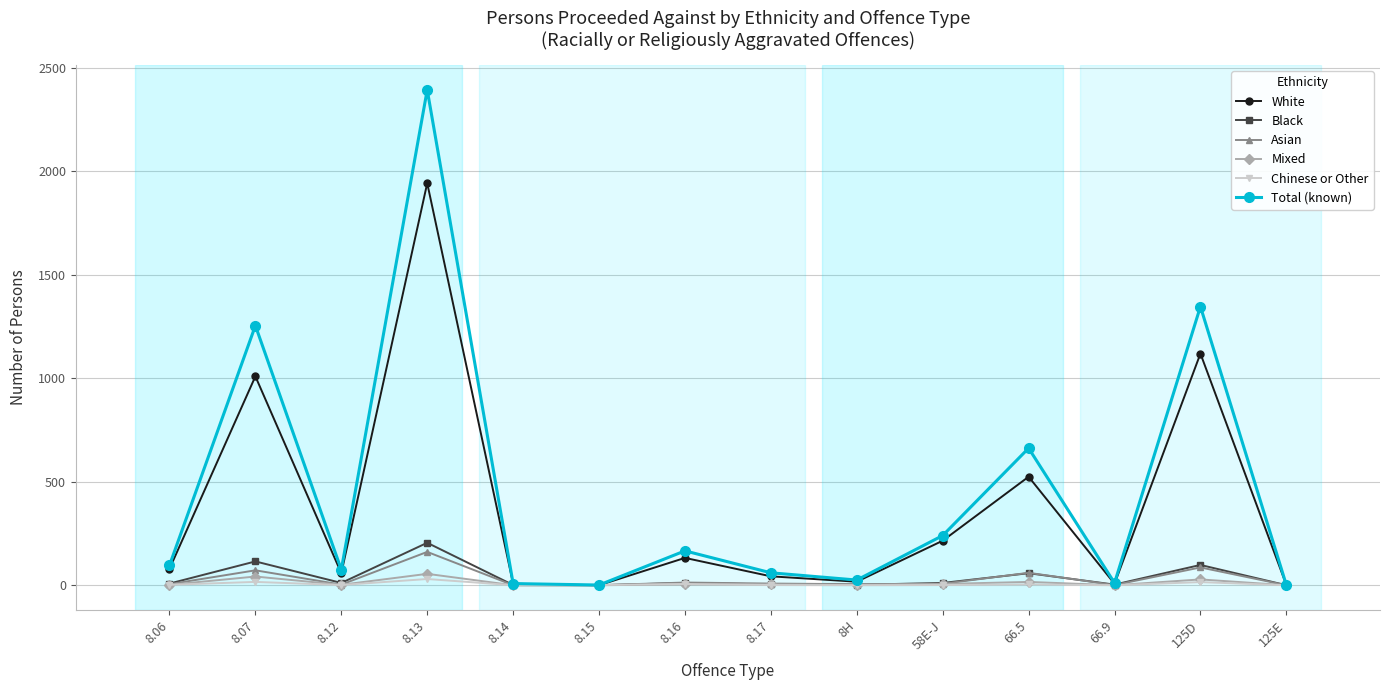

At which category is the sum across all series the highest?

8.13